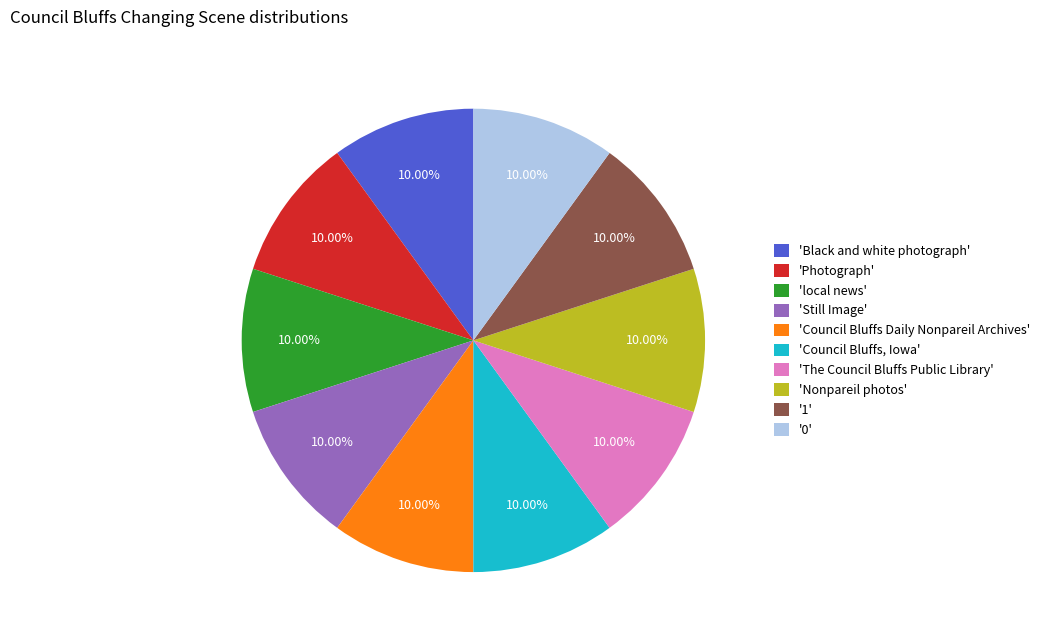

Approximately how many times larger is the value at 'Council Bluffs, Iowa' compared to 'The Council Bluffs Public Library'?

1.0